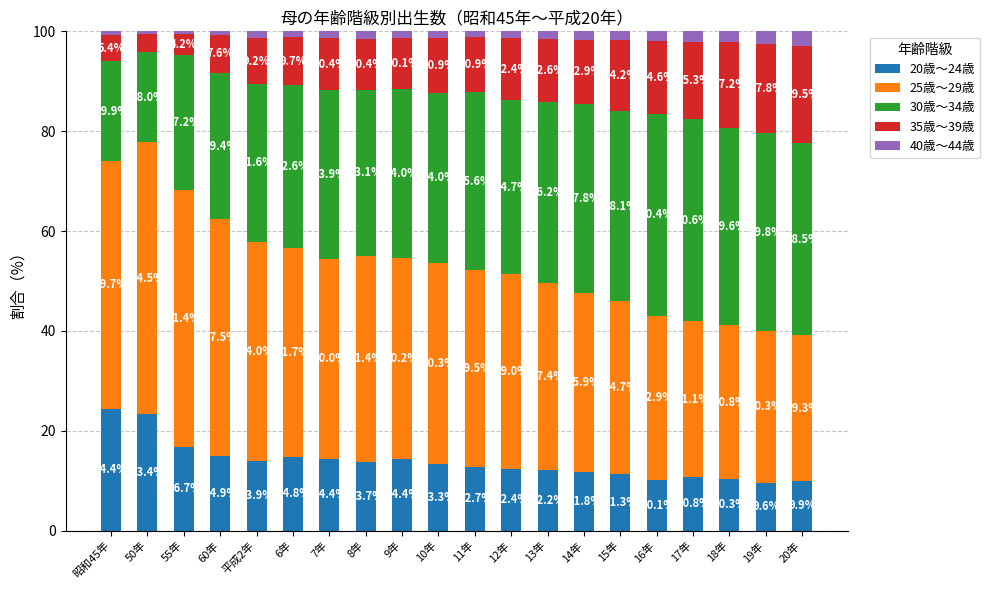

Is it true that 20歳～24歳 equals 2.6 at 14年?

False